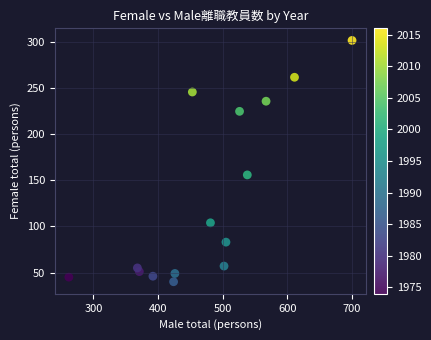

What is the range of X values (max minus min)?

438